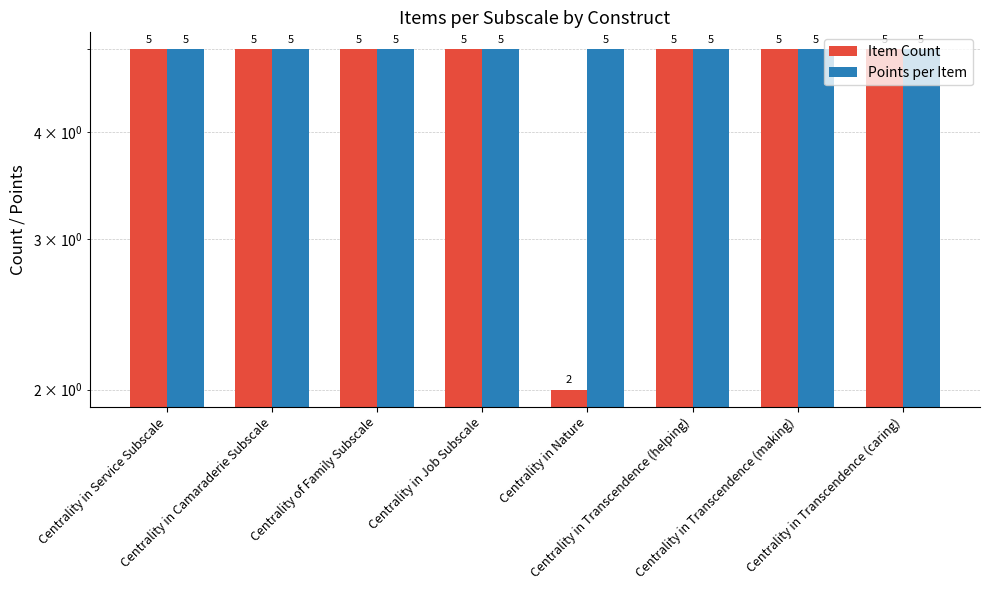

What is the difference between the second highest and minimum values in the Item Count series?

3